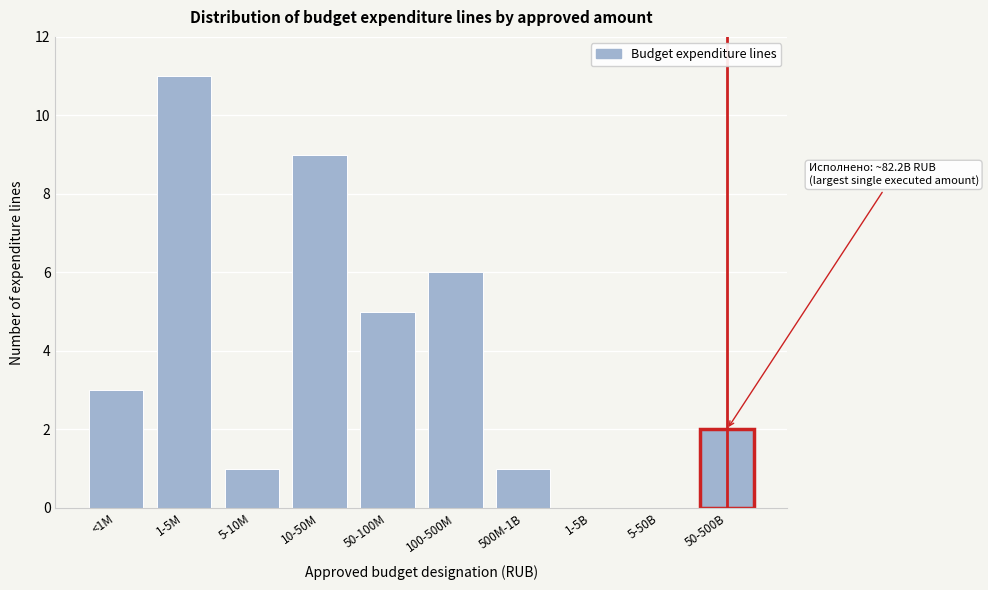

Reading right to left, what are all the values shown in this chart?

50-500B=2	5-50B=0	1-5B=0	500M-1B=1	100-500M=6	50-100M=5	10-50M=9	5-10M=1	1-5M=11	<1M=3